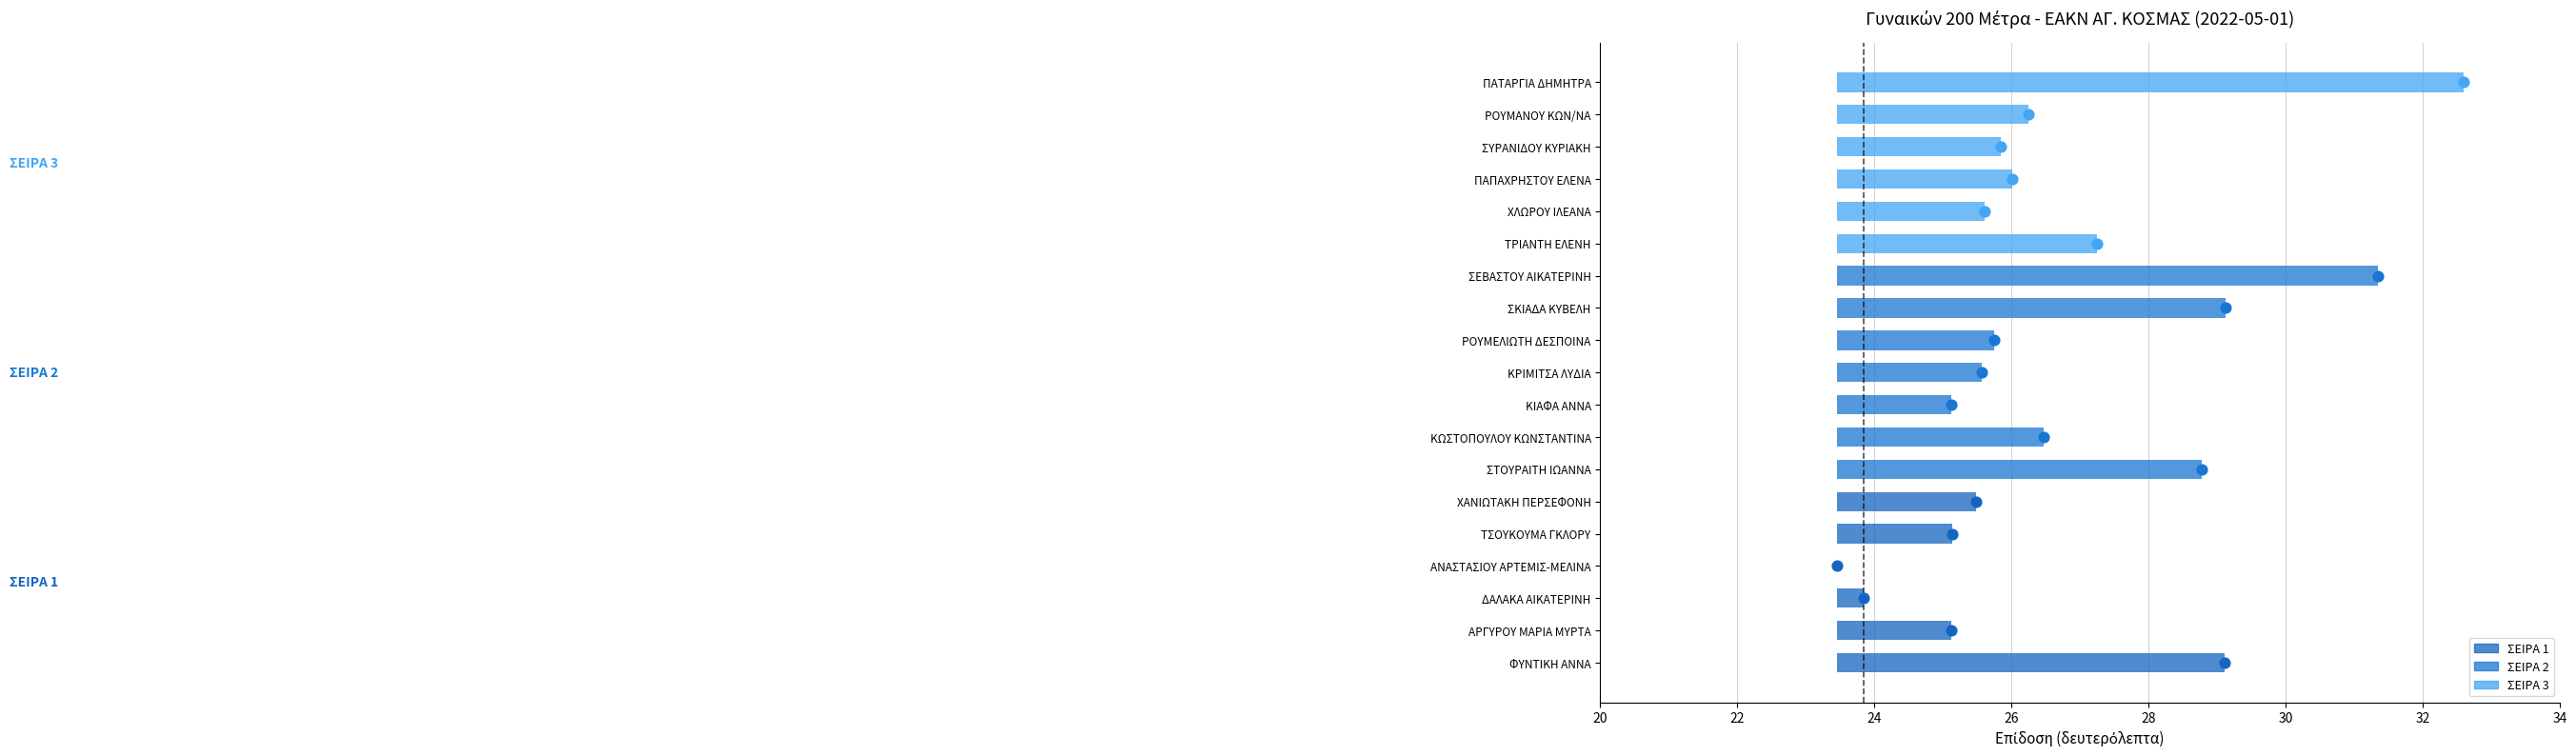

What is the change in value from ΤΡΙΑΝΤΗ ΕΛΕΝΗ to ΡΟΥΜΑΝΟΥ ΚΩΝ/ΝΑ?

-1.0